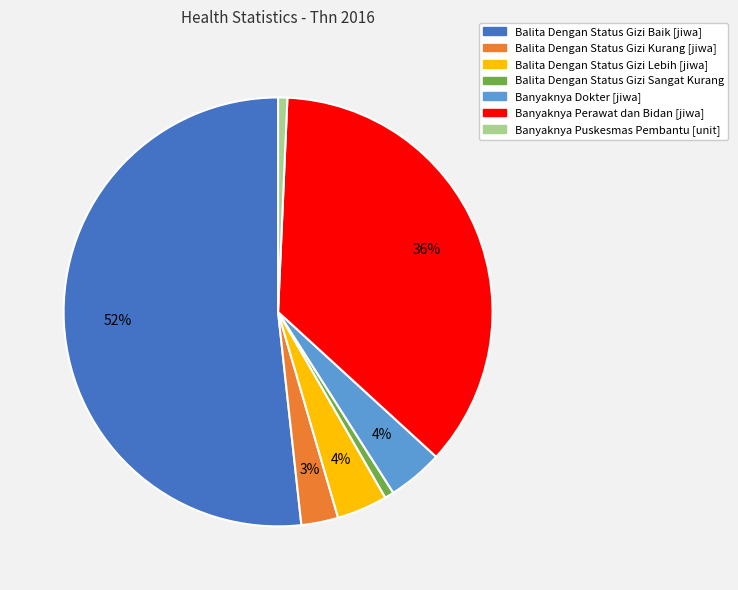

To the nearest percent, what is the average slice percentage?

14%